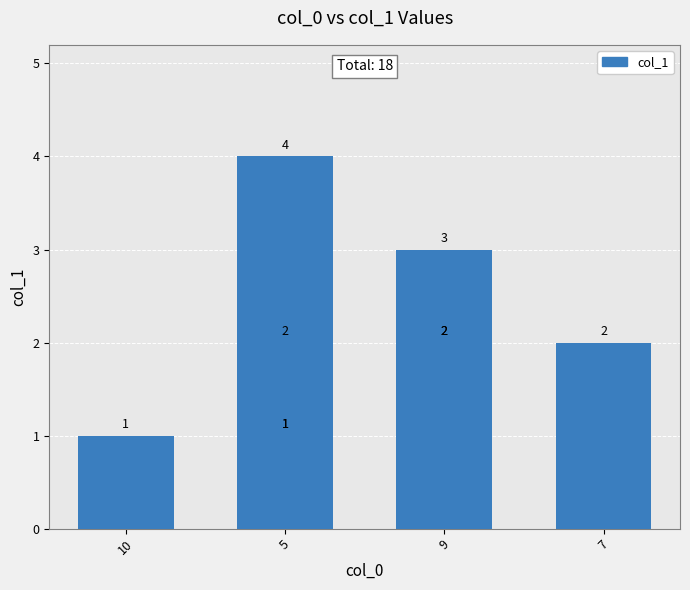

What is the minimum value shown in the chart?

1